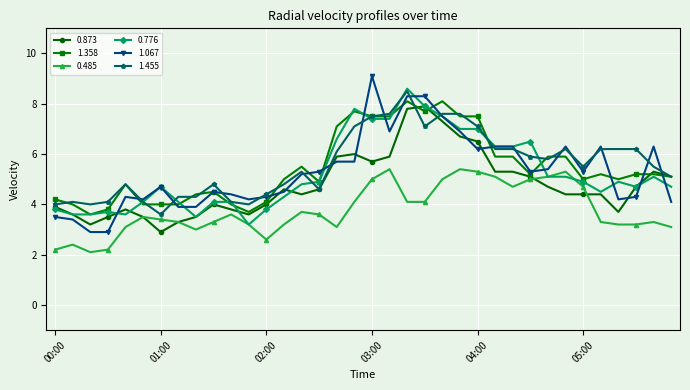

How many series are shown in this chart?

6